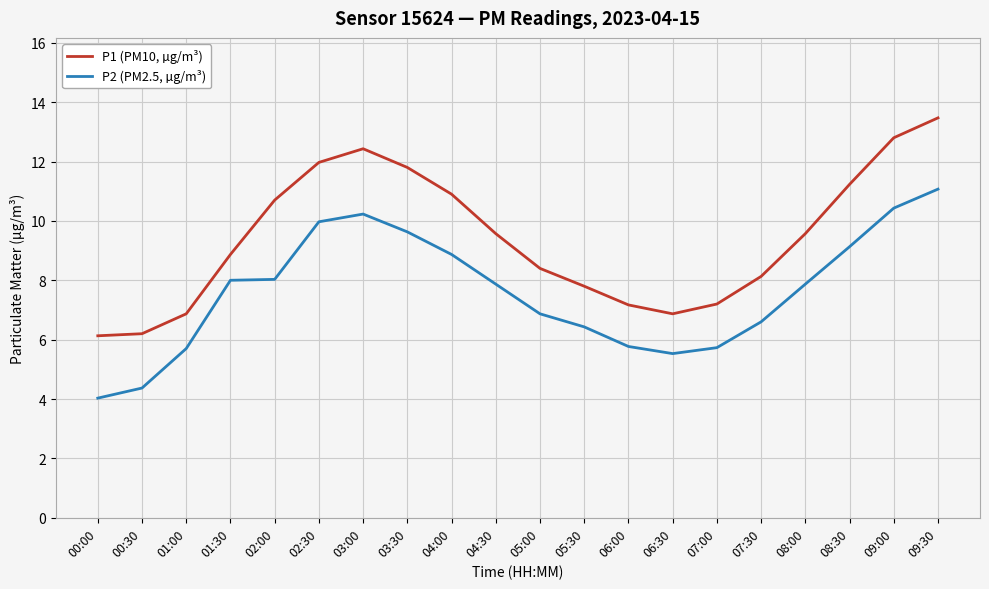

Rank the series by their maximum value, from lowest to highest.

P2 (PM2.5, µg/m³), P1 (PM10, µg/m³)